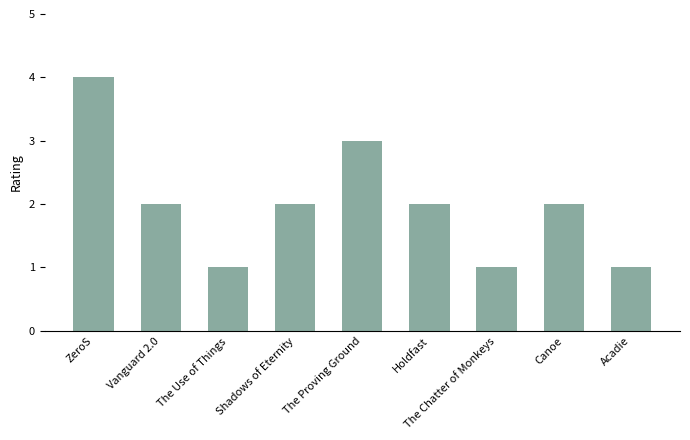

What position from the right is Canoe?

2